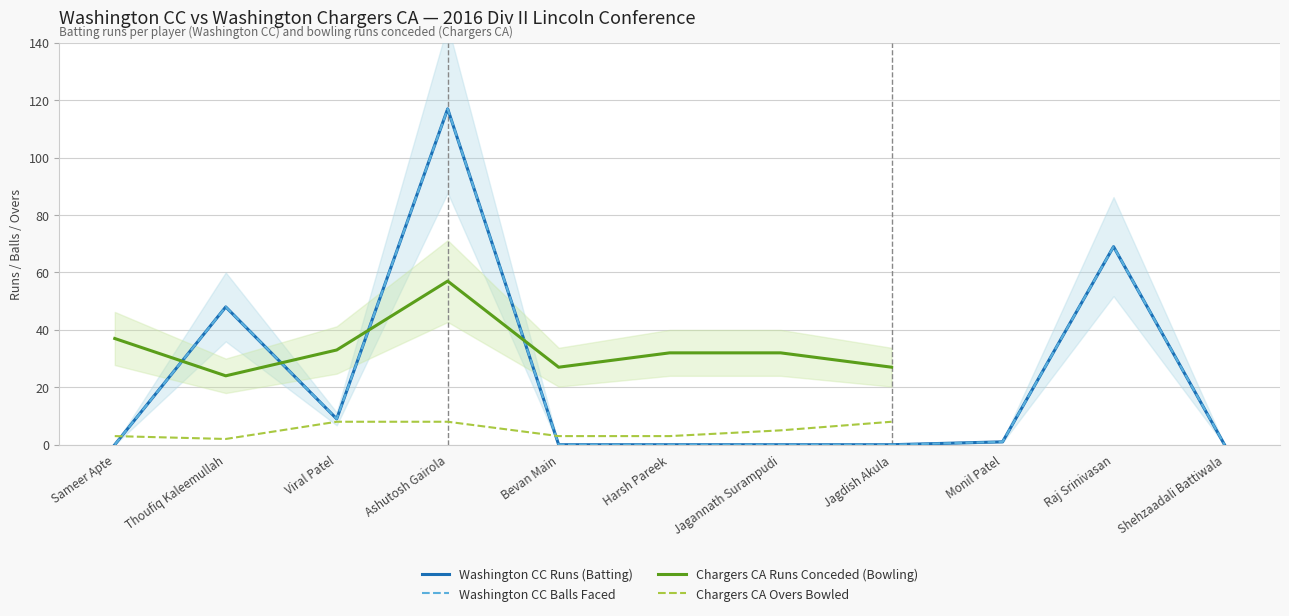

True or false: Washington CC Balls Faced has more than 1 points higher than both neighbors.

True